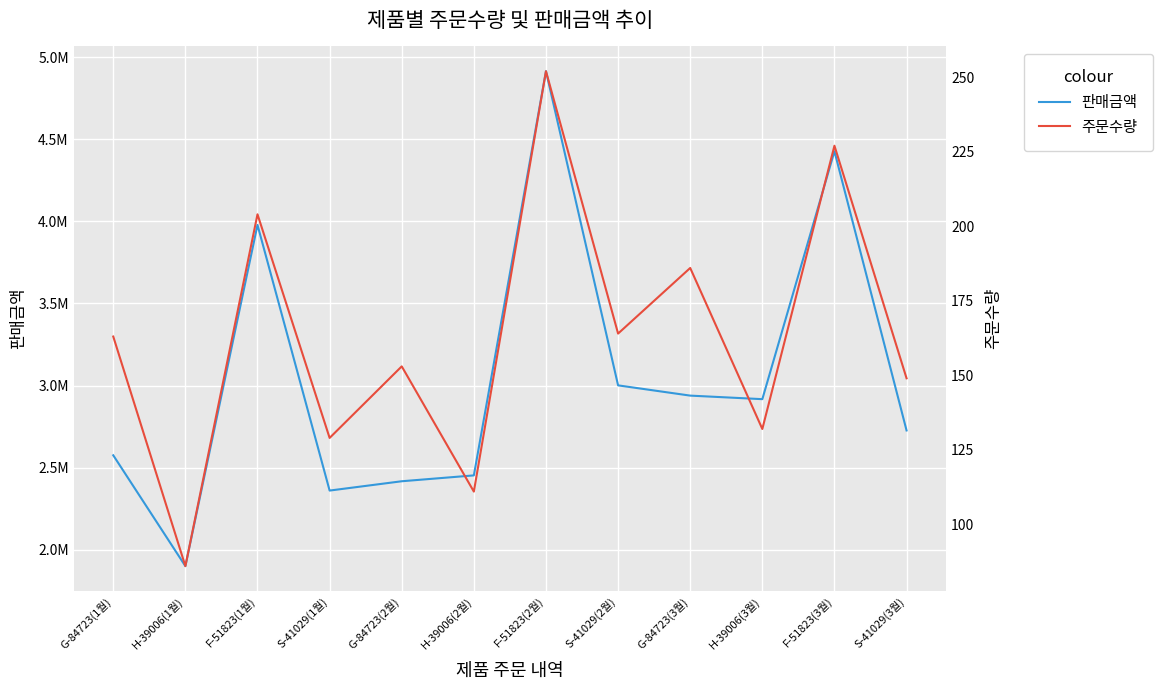

True or false: 주문수량 and 판매금액 cross at least once.

False